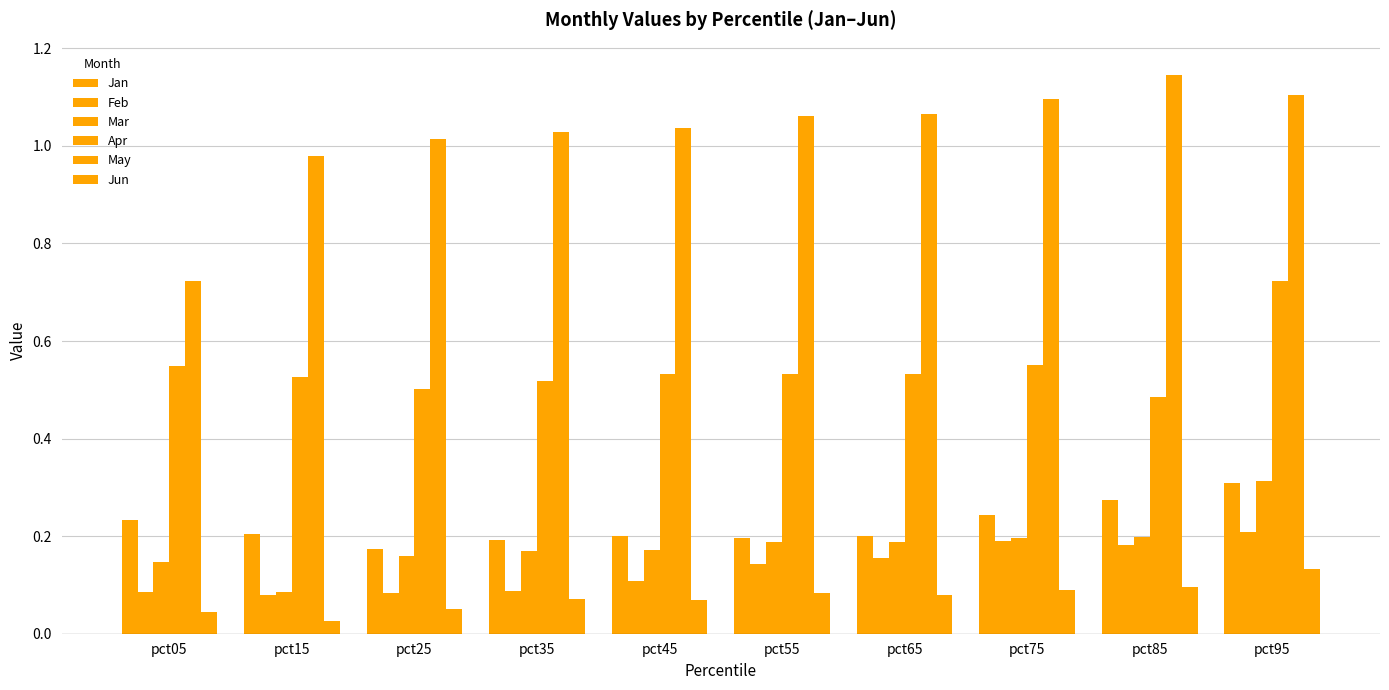

Count the number of data series in this chart.

6